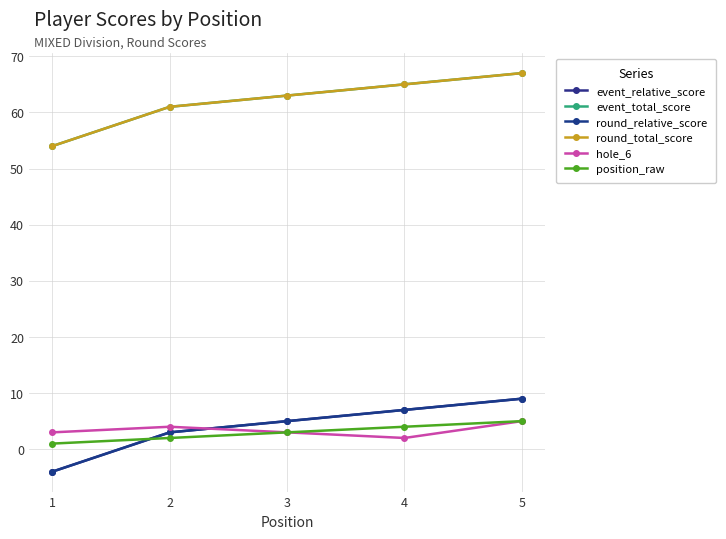

Which series ends up on top after the final intersection of hole_6 and round_relative_score?

round_relative_score